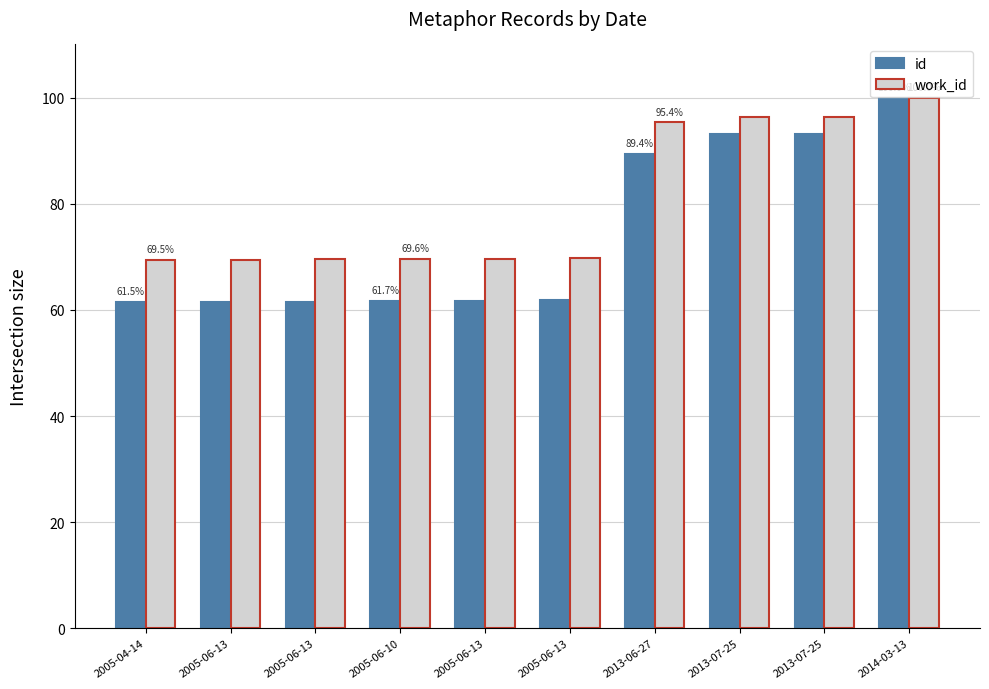

Which series has the largest total across all categories?

work_id